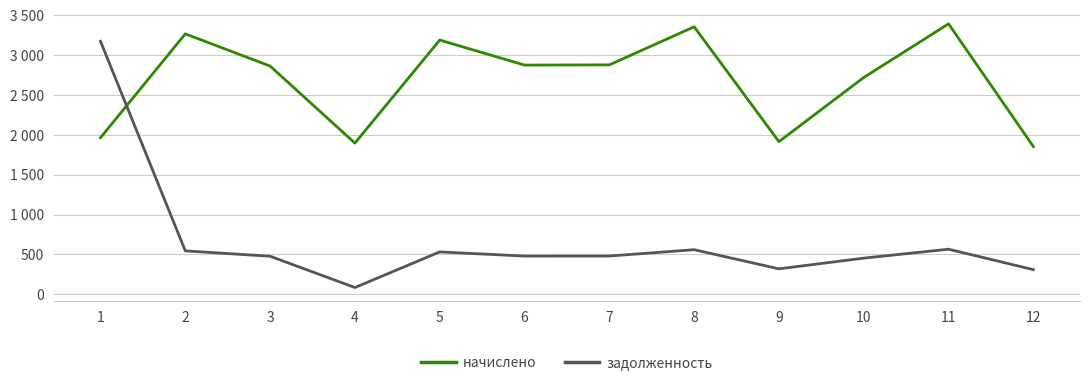

Does the chart display data point markers on the line(s)?

No